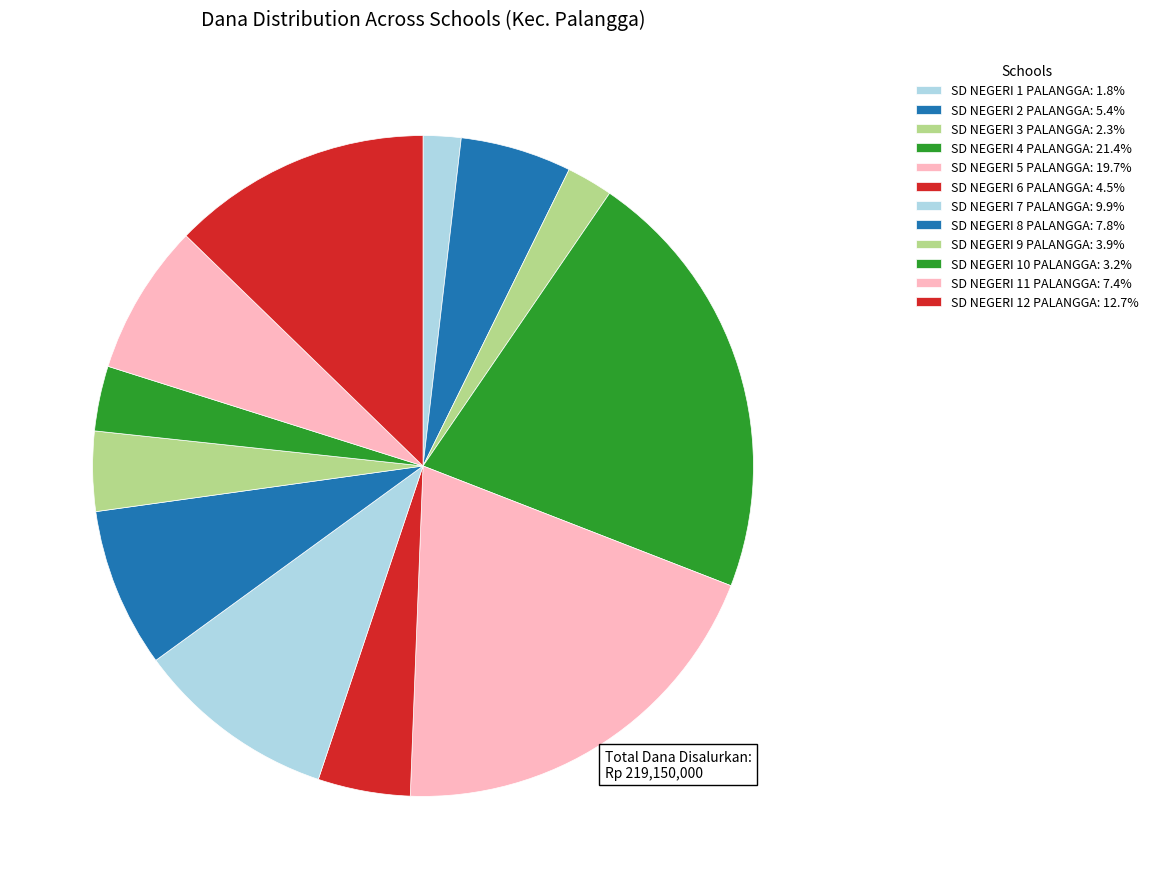

What percentage is NOT represented by SD NEGERI 1 PALANGGA?

98.2%